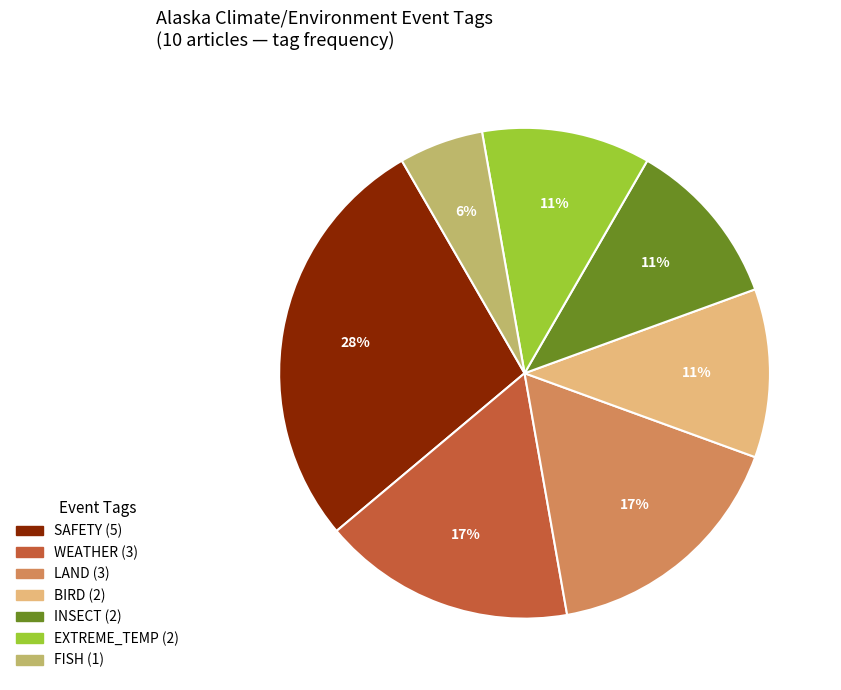

To the nearest percent, what is the difference between the largest and smallest slice percentages?

22%